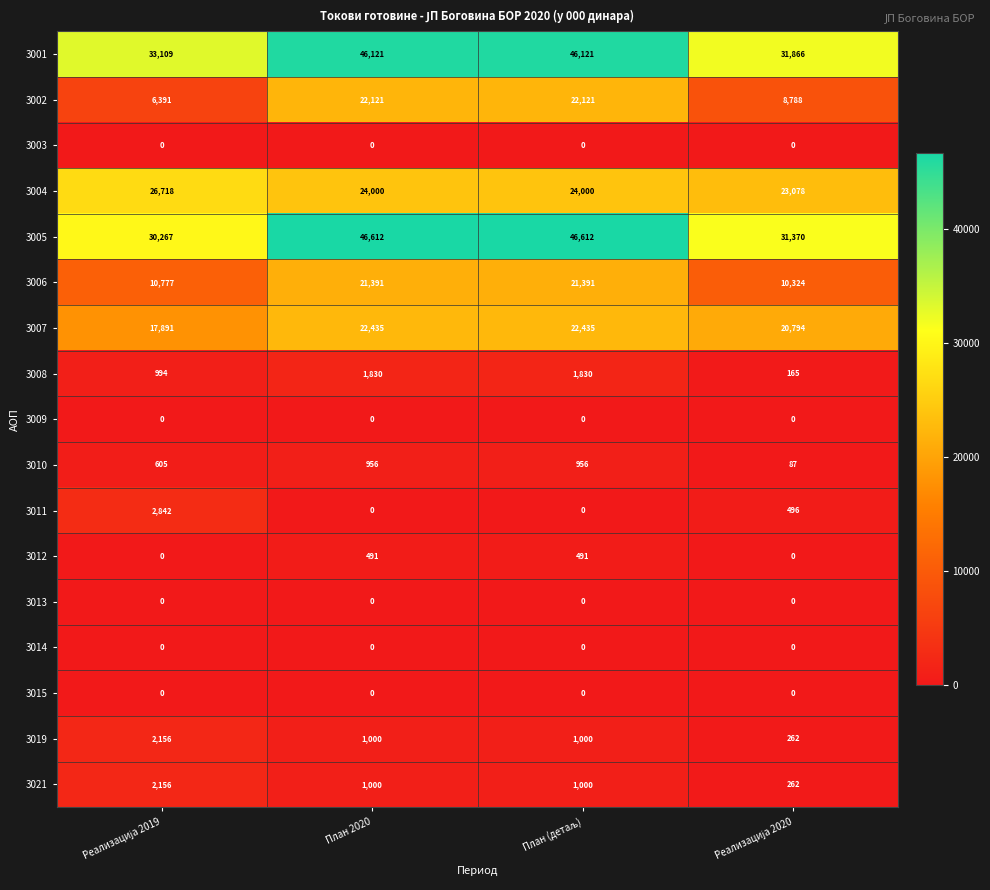

The 3015 series shows 0 at План 2020. True or false?

True